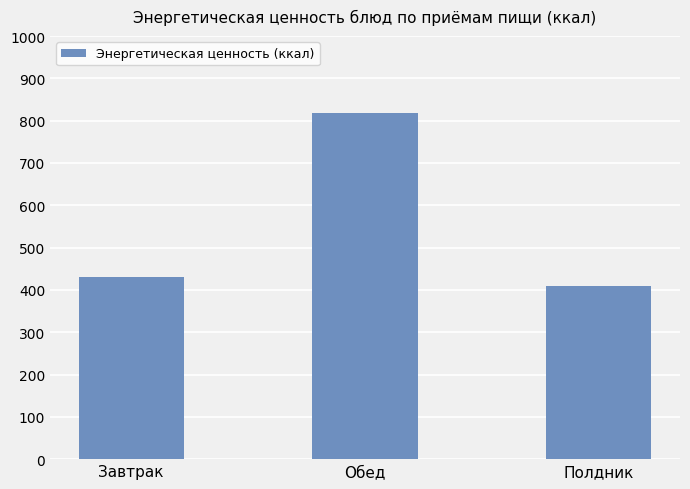

What is the greatest value displayed?

818.7